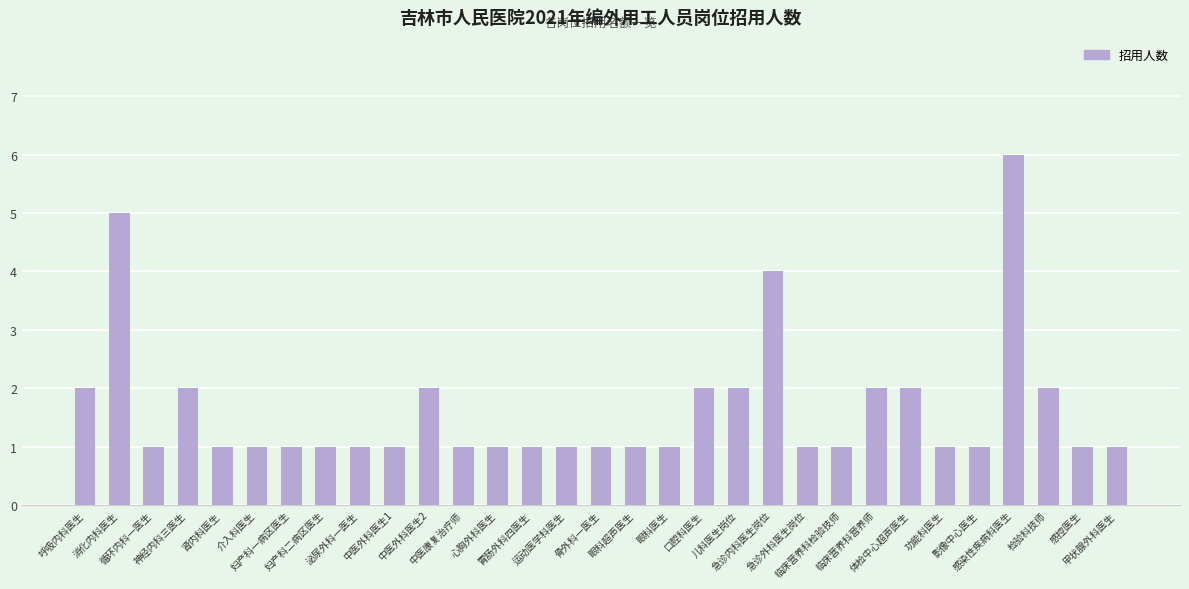

Reading left to right, what are all the values shown in this chart?

呼吸内科医生=2	消化内科医生=5	循环内科一医生=1	神经内科三医生=2	肾内科医生=1	介入科医生=1	妇产科一病区医生=1	妇产科二病区医生=1	泌尿外科一医生=1	中医外科医生1=1	中医外科医生2=2	中医康复治疗师=1	心胸外科医生=1	胃肠外科四医生=1	运动医学科医生=1	骨外科一医生=1	眼科超声医生=1	眼科医生=1	口腔科医生=2	儿科医生岗位=2	急诊内科医生岗位=4	急诊外科医生岗位=1	临床营养科检验技师=1	临床营养科营养师=2	体检中心超声医生=2	功能科医生=1	影像中心医生=1	感染性疾病科医生=6	检验科技师=2	感控医生=1	甲状腺外科医生=1